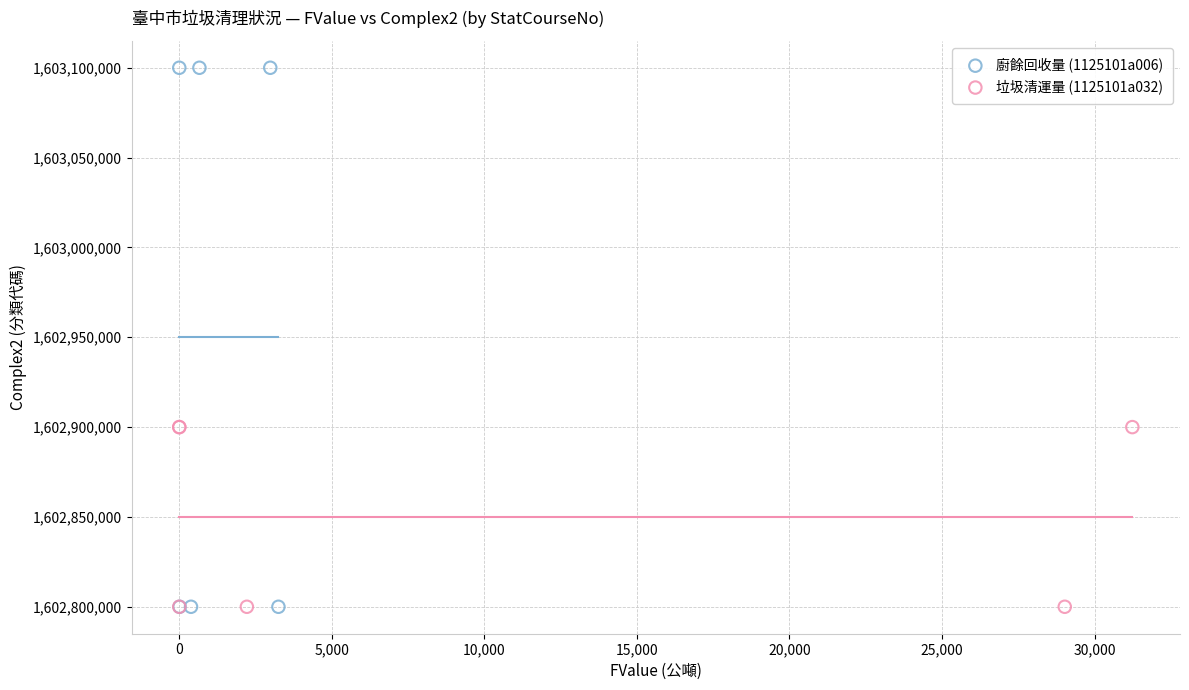

Which series contains the highest Y value?

廚餘回收量 (1125101a006)